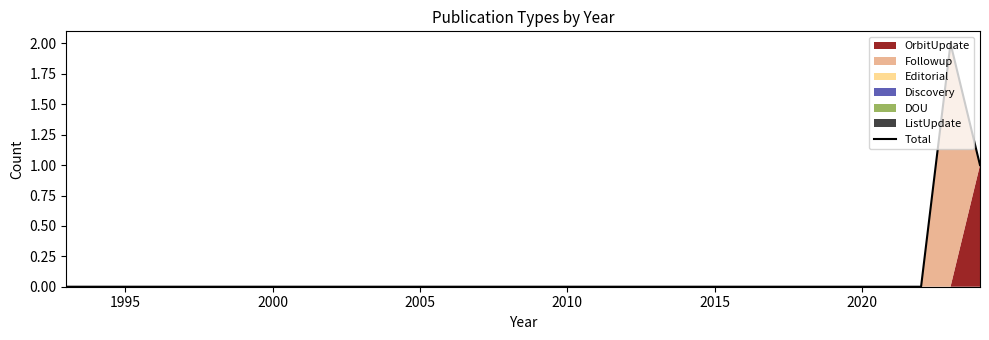

Reading left to right, transcribe all the data shown in this chart.

0	0	0	0	0	0	0	0	0	0	0	0	0	0	0	0	0	0	0	0	0	0	0	0	0	0	0	0	0	0	2	1